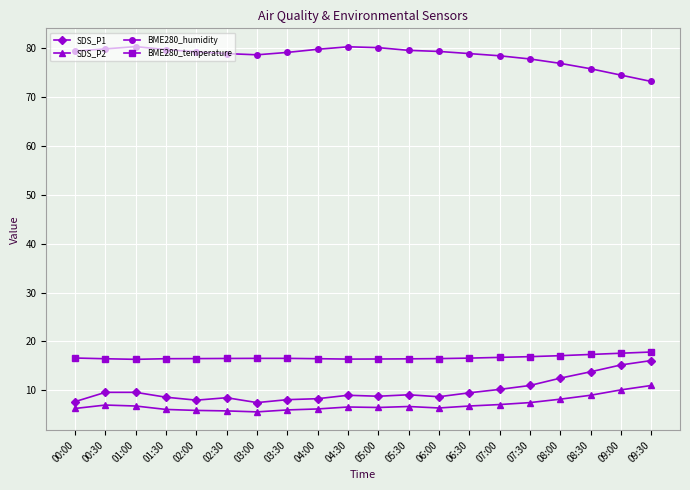

Between 02:00 and 08:00, which series saw the biggest shift?

SDS_P1